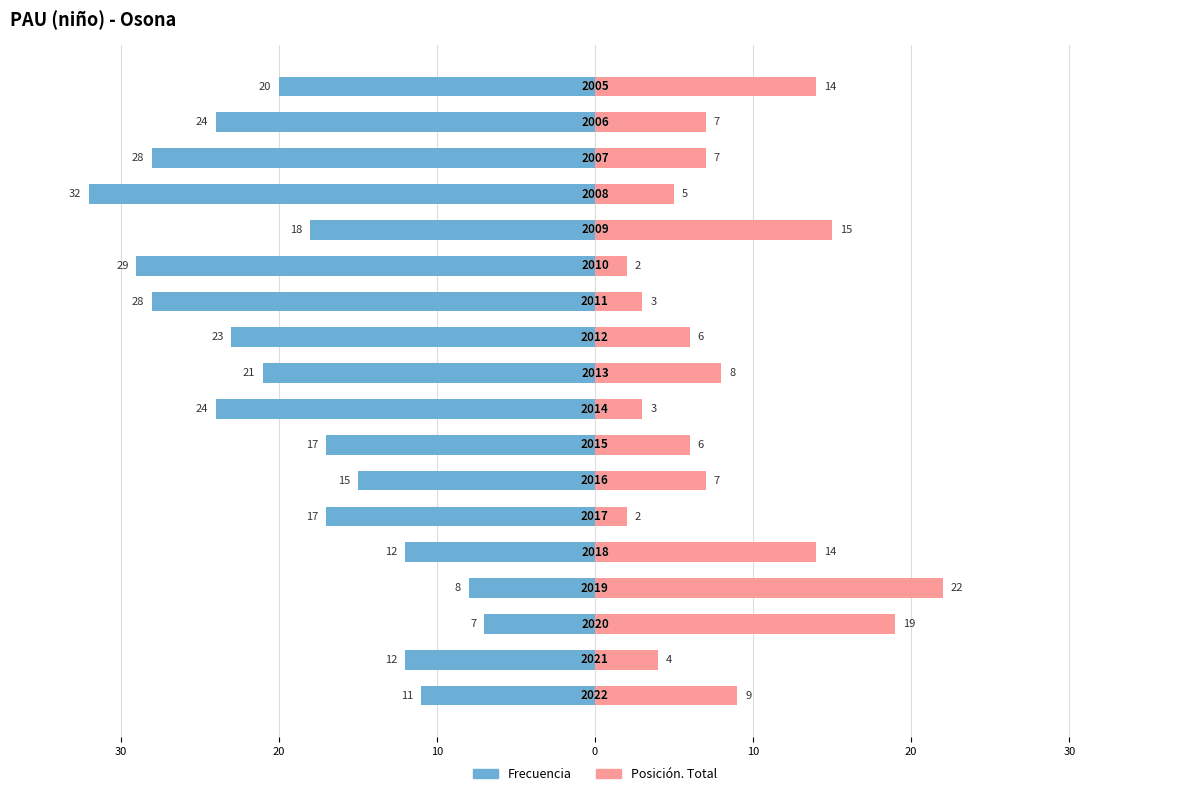

The Frecuencia series shows -38 at 15. True or false?

False